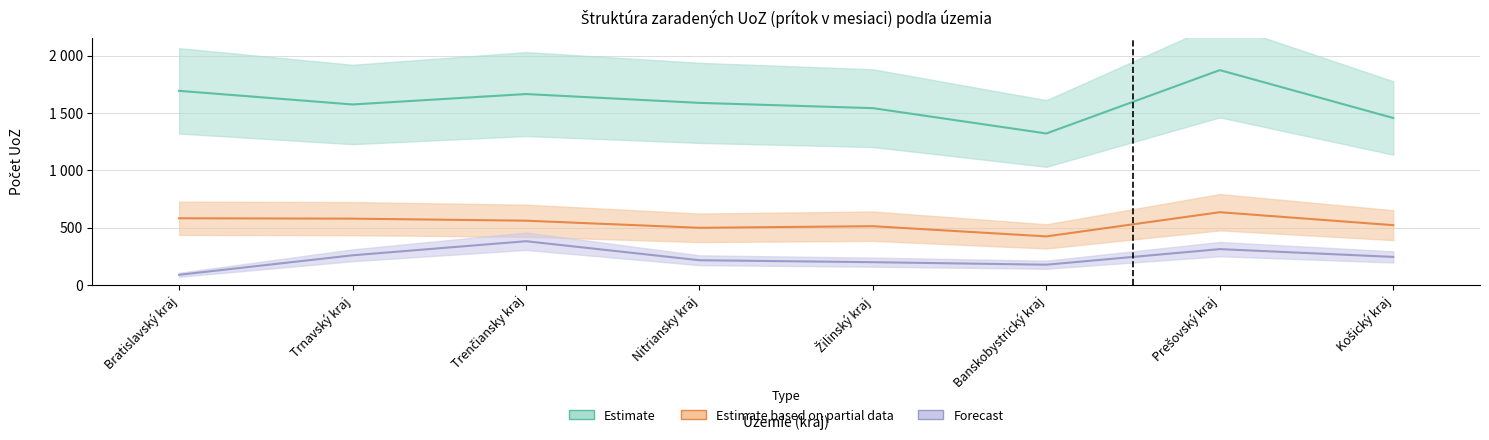

What is the difference between the second highest and minimum values in the Forecast series?

224